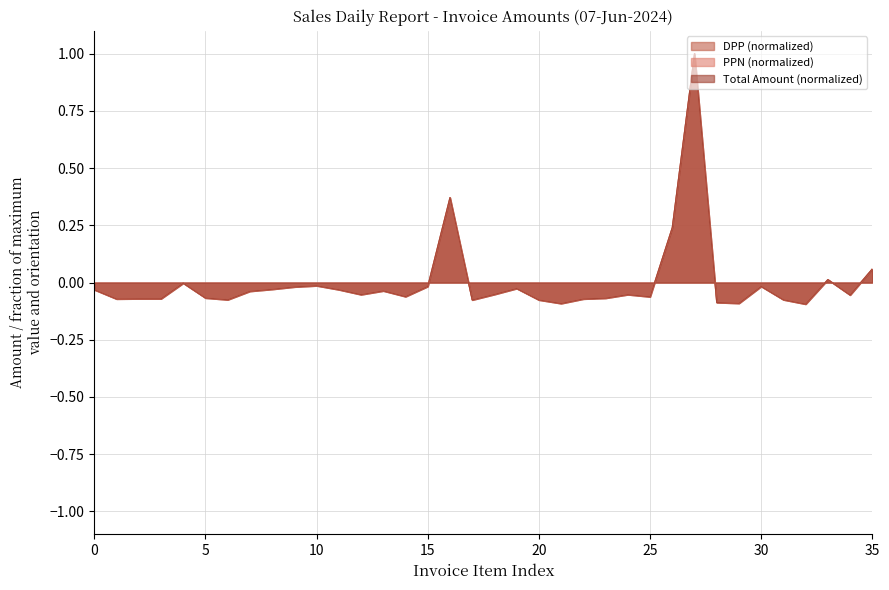

Which series has the largest total across all categories?

PPN